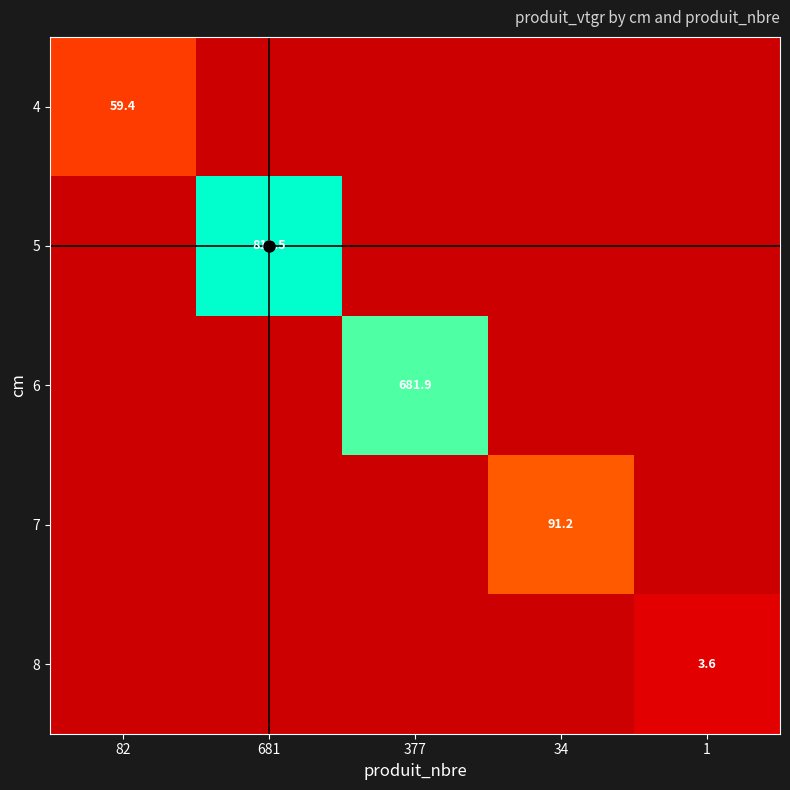

Is it true that 5 equals 1140.1 at 681?

False